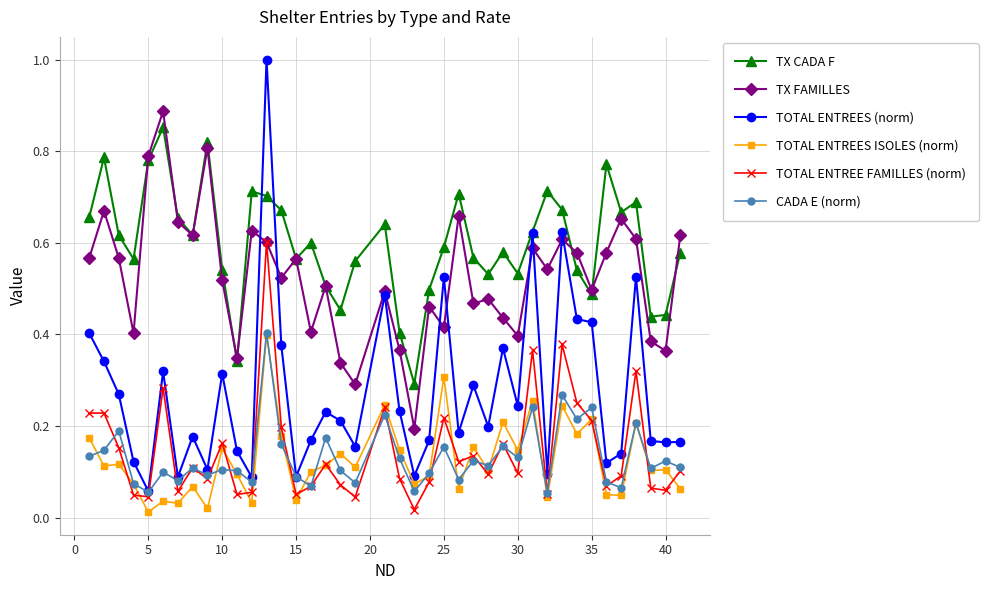

How many lines are shown in the chart?

6